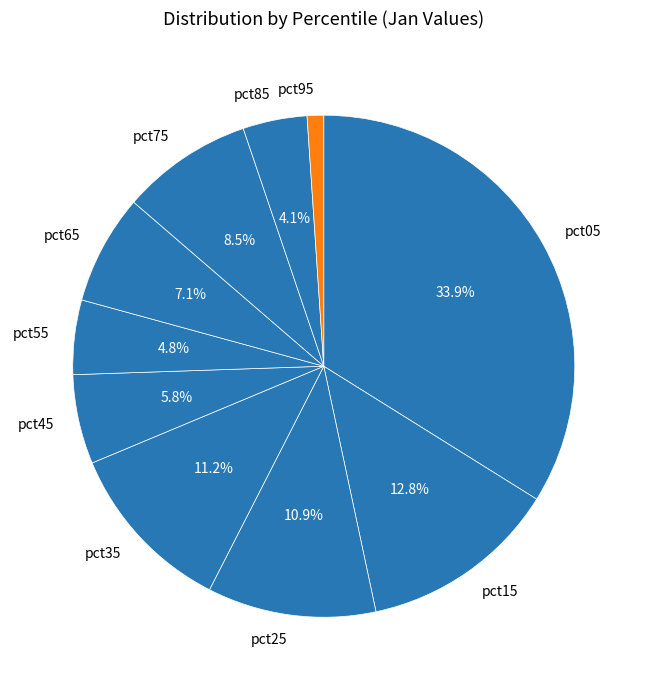

What percentage is NOT represented by pct35?

88.8%